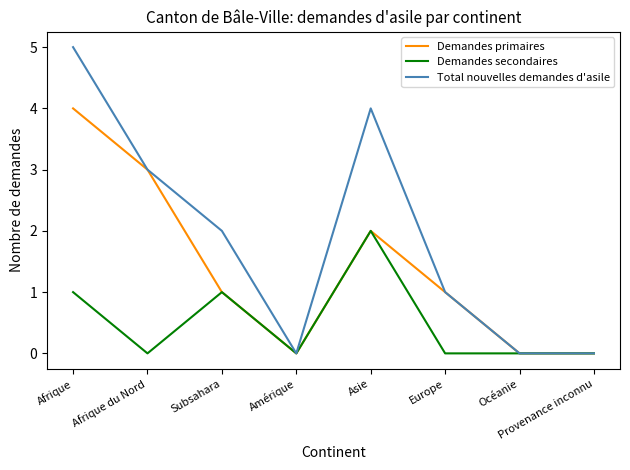

What is the sum of the Demandes secondaires values at Asie and Provenance inconnu?

2